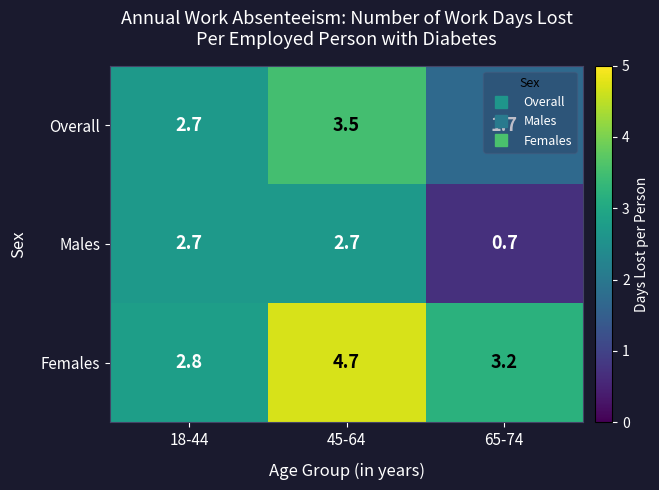

What is the total value across all series at 18-44?

8.2